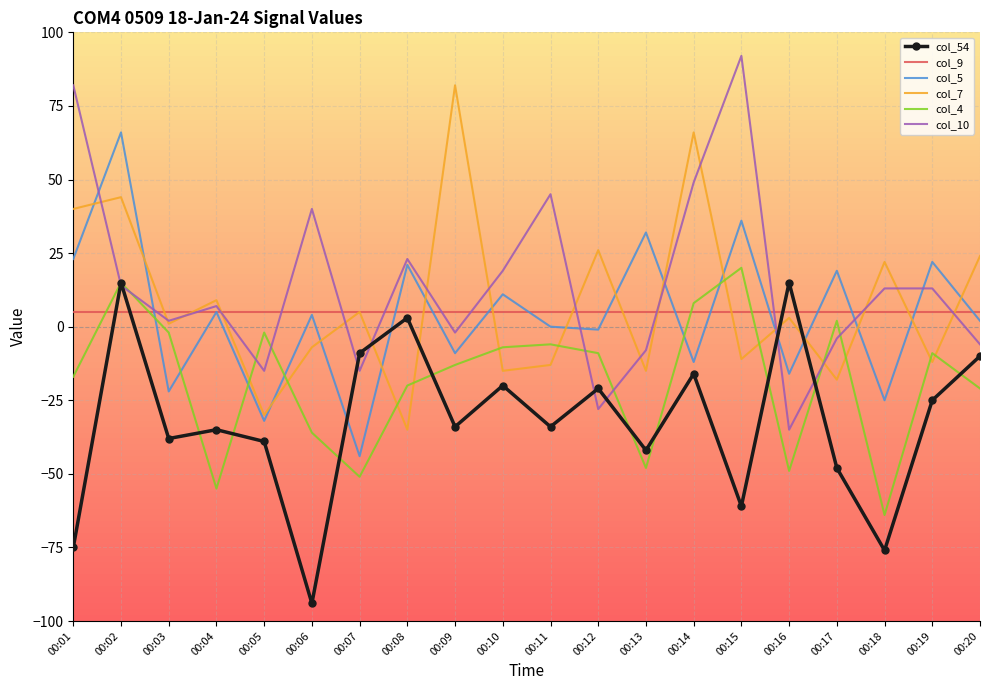

What is the total value across all series at 00:11?

-3